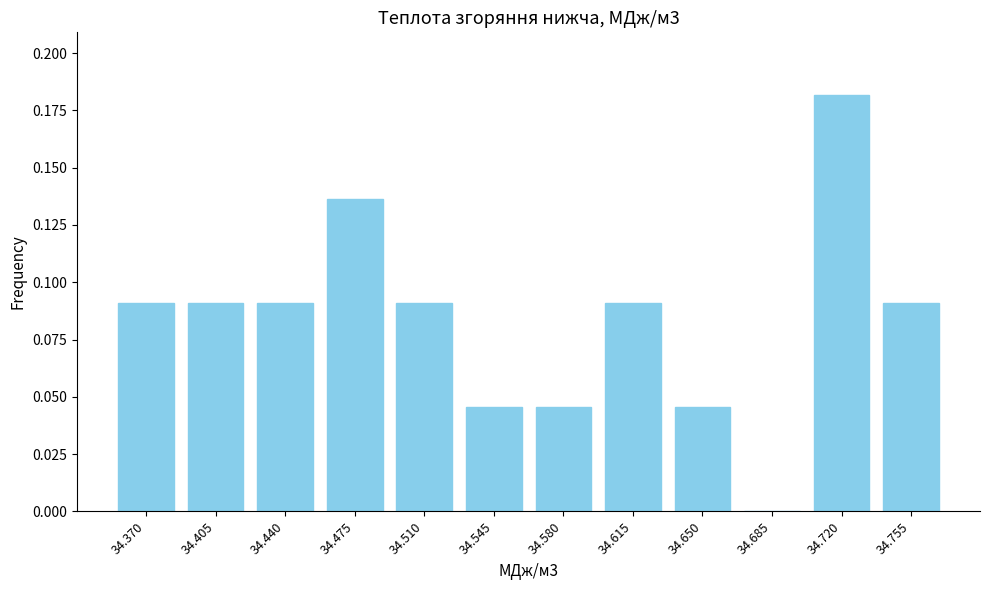

What is the sum of all values?

1.0